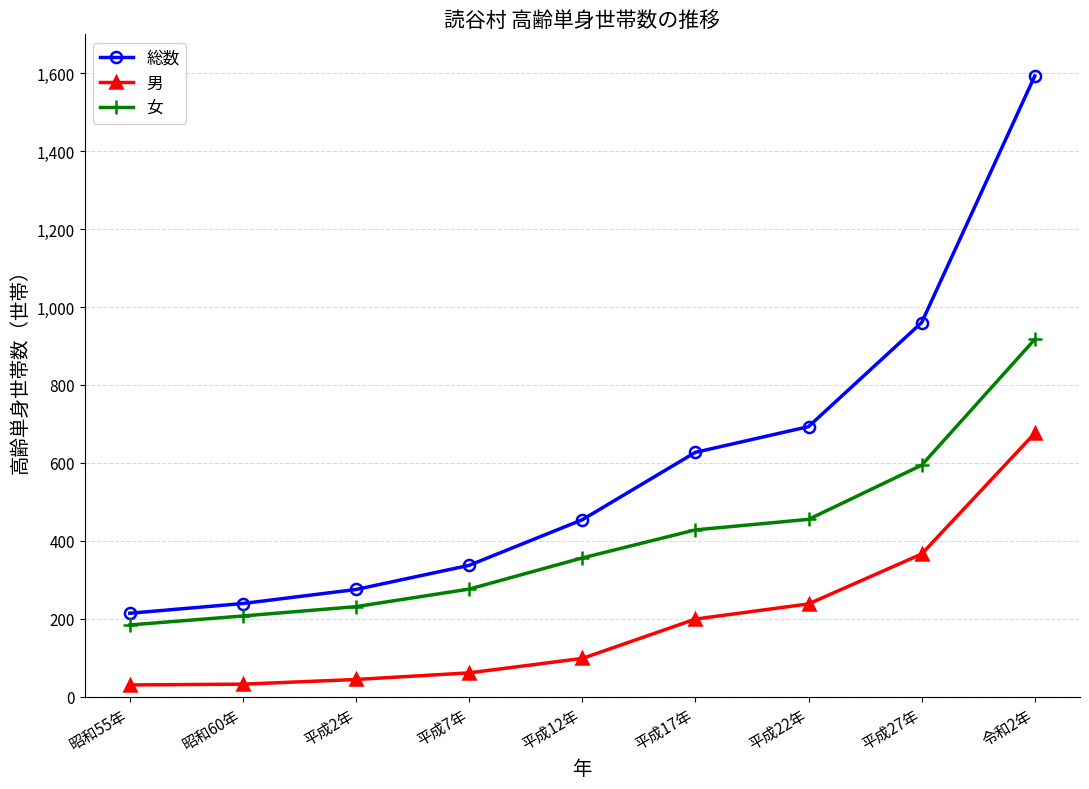

True or false: 総数 and 女 cross at least once.

False